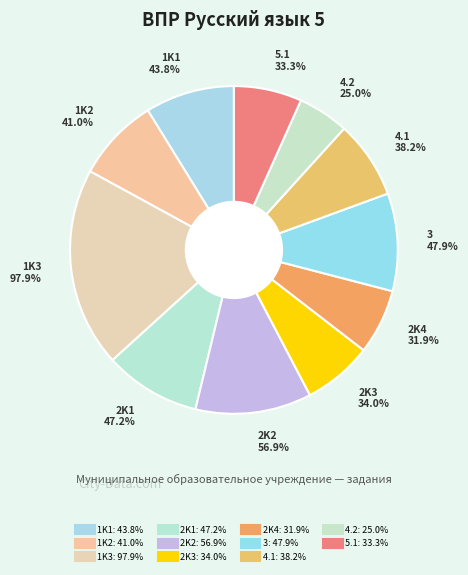

What is the smallest slice in the pie chart?

4.2